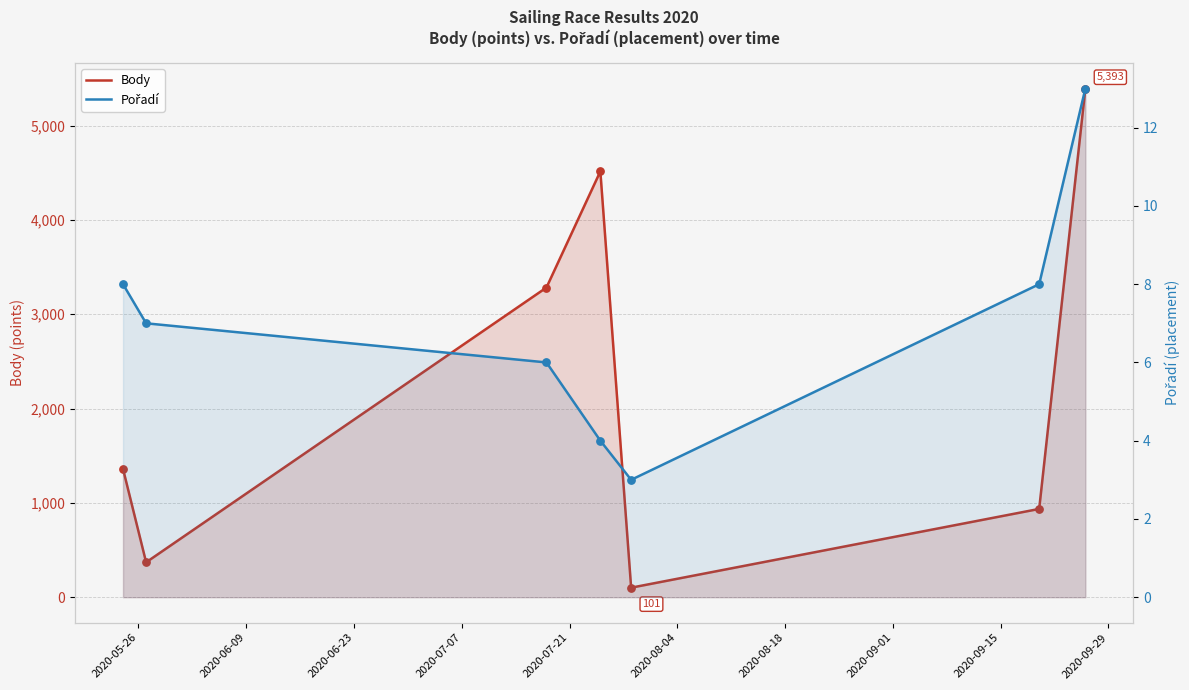

Which series has the widest spread of Y values?

Body